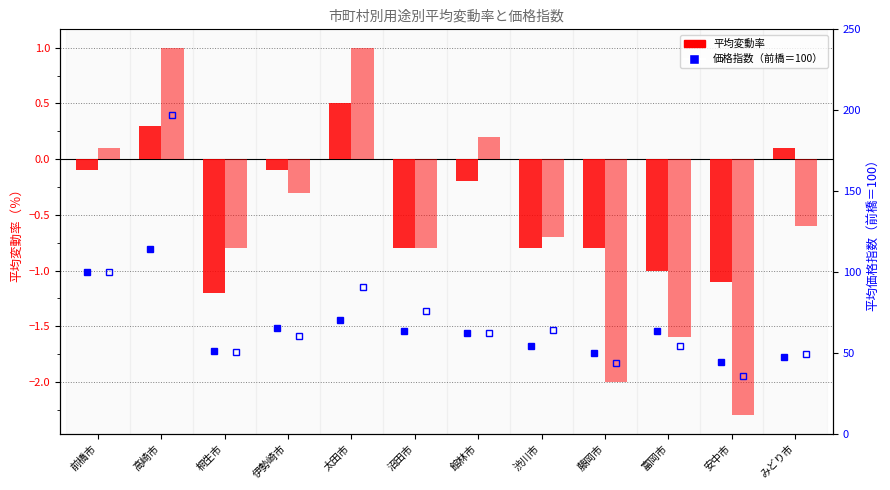

Reading right to left, what are all the values shown in this chart?

住宅地 変動率: 0.1	-1.1	-1.0	-0.8	-0.8	-0.2	-0.8	0.5	-0.1	-1.2	0.3	-0.1
商業地 変動率: -0.6	-2.3	-1.6	-2.0	-0.7	0.2	-0.8	1.0	-0.3	-0.8	1.0	0.1
住宅地 価格指数: 47.5	44.2	63.3	49.9	54.2	62.3	63.9	70.3	65.4	51.3	114.0	100.0
商業地 価格指数: 49.6	35.6	54.2	43.8	64.4	62.5	75.8	90.5	60.3	50.4	197.3	100.0